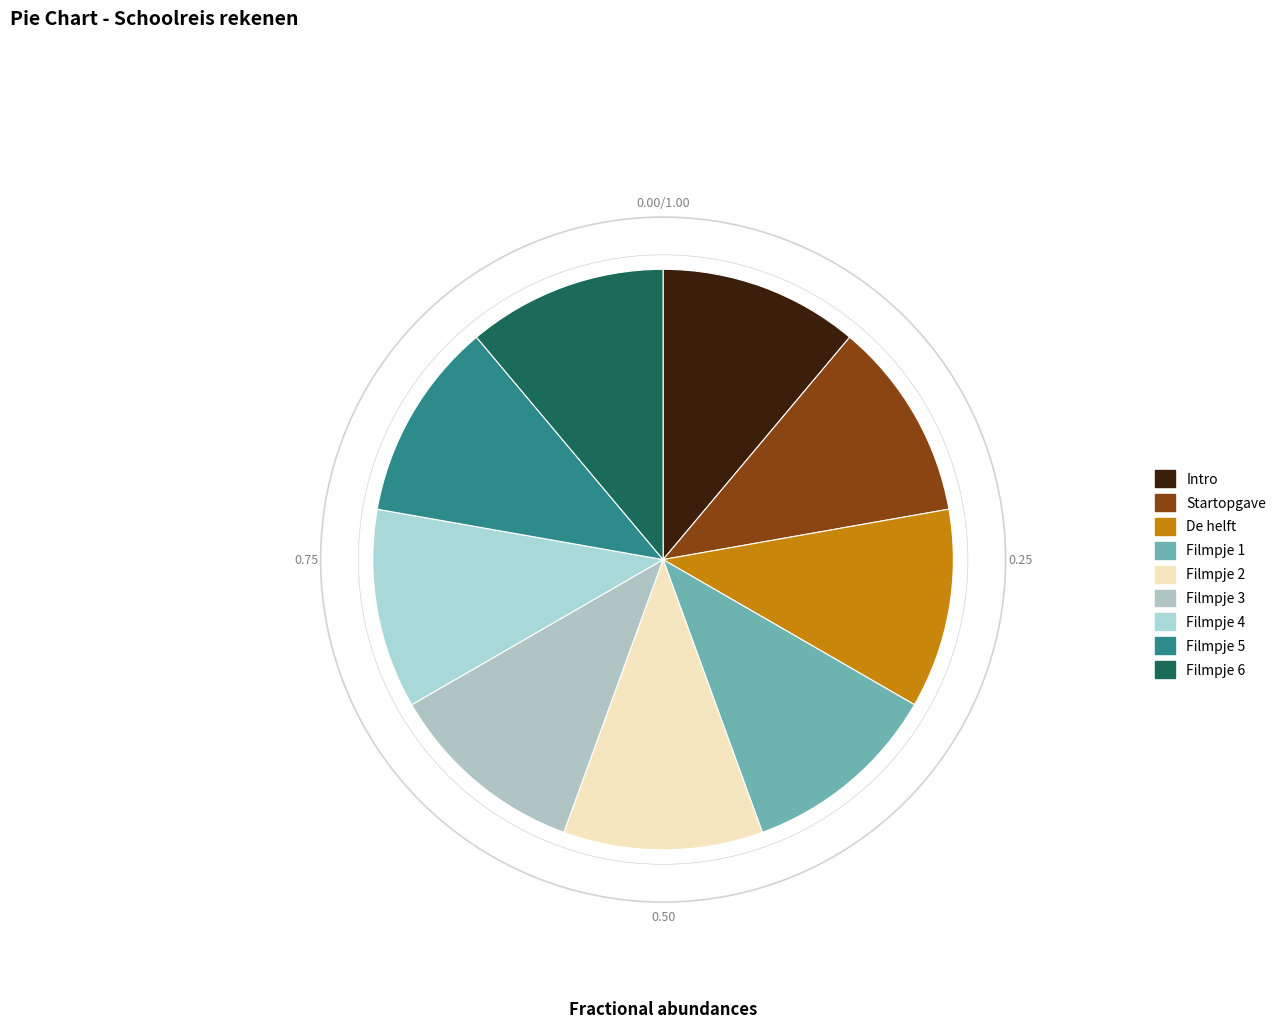

True or false: Filmpje 6 accounts for 3% of the total.

False